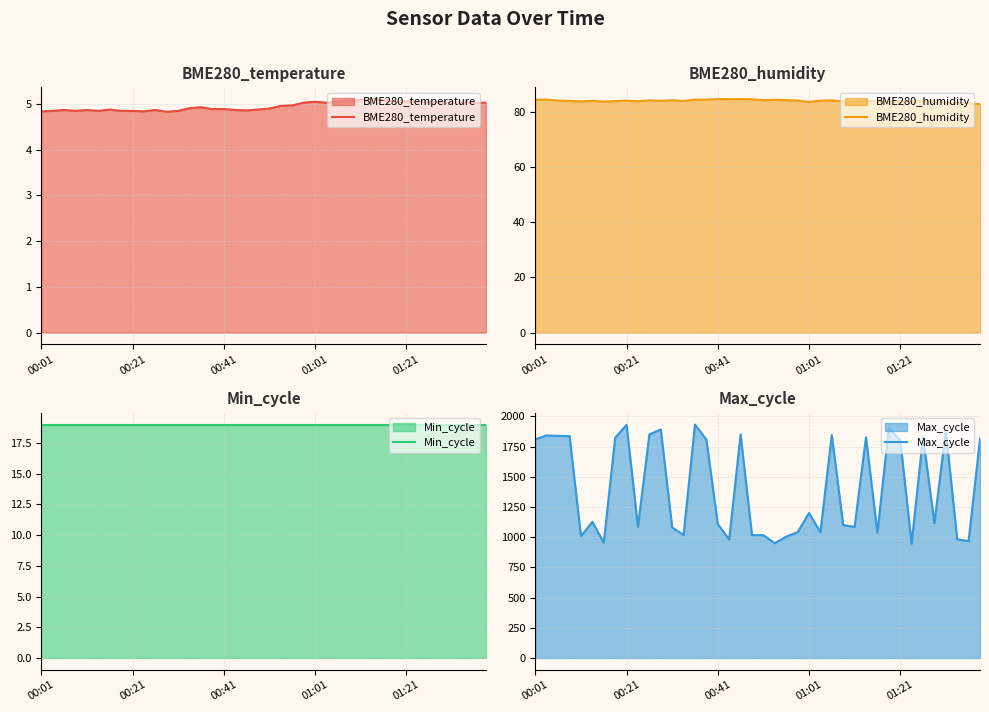

Which series changed the most between 17 and 20?

Max_cycle